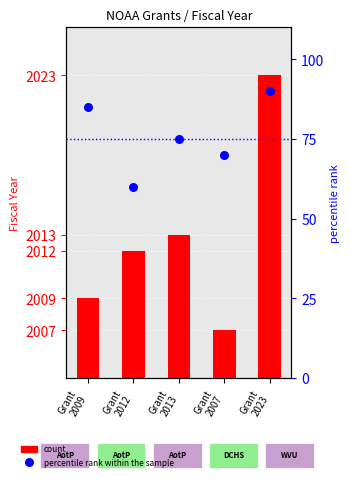

What are all the series names shown in the legend?

count, percentile rank within the sample